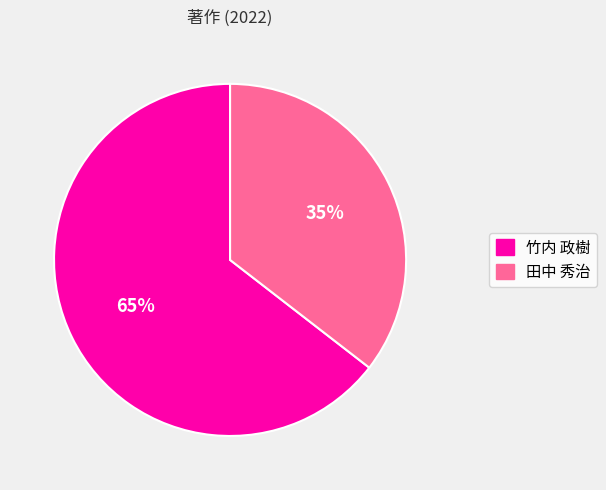

To the nearest percent, what is the combined percentage of 田中 秀治 and 竹内 政樹?

100%